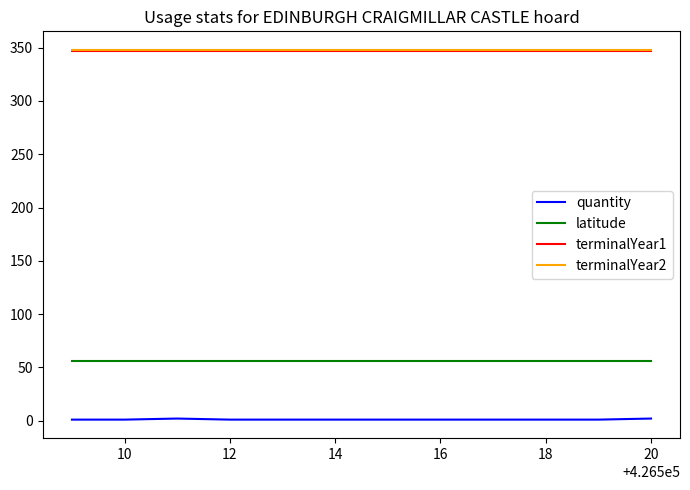

What is the maximum value shown in the chart?

348.0